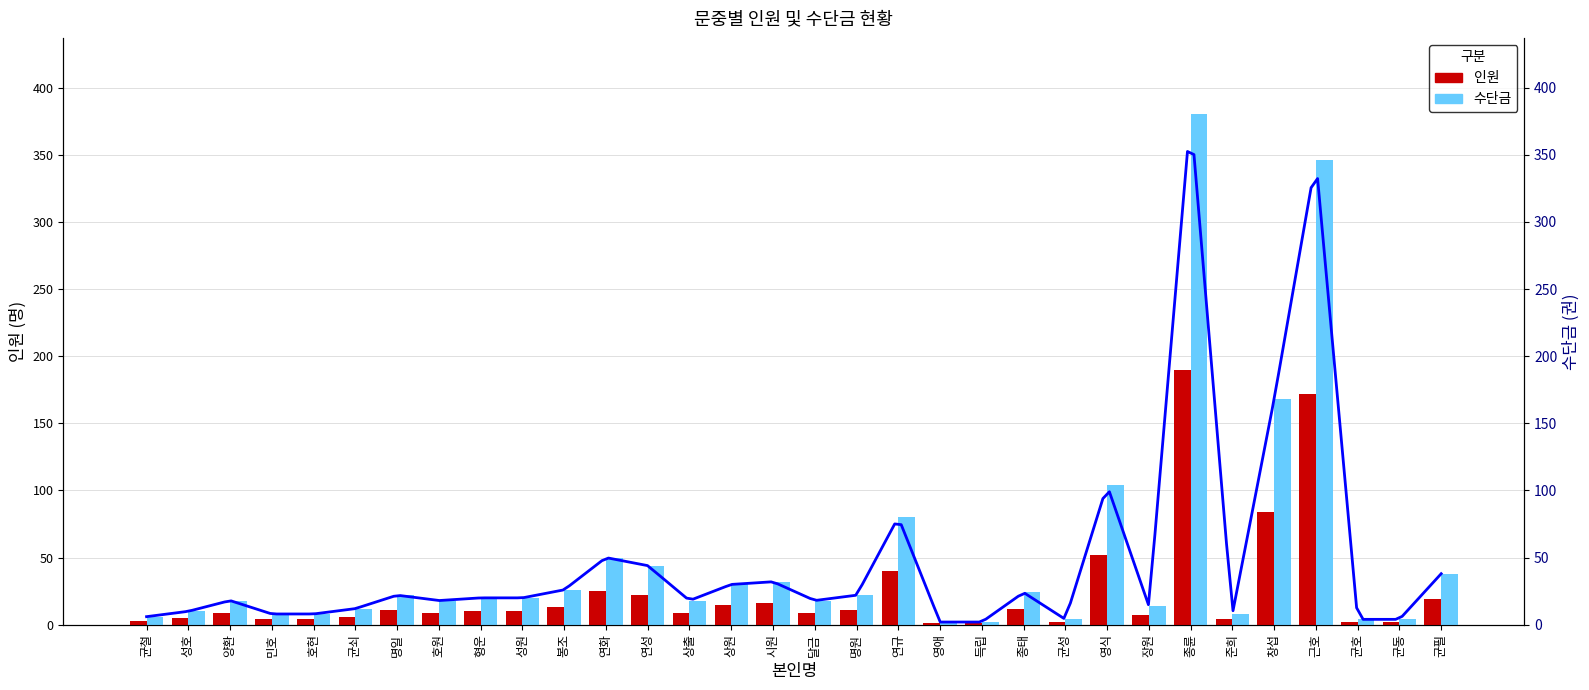

Rank the categories by 수단금 value from highest to lowest.

종륜, 근호, 창섭, 영식, 연규, 연화, 연성, 균필, 시원, 상원, 봉조, 종태, 명일, 명원, 형운, 성원, 양환, 호원, 상출, 달금, 장원, 균쇠, 성호, 민호, 호현, 준희, 균철, 균성, 균호, 균동, 영애, 득립